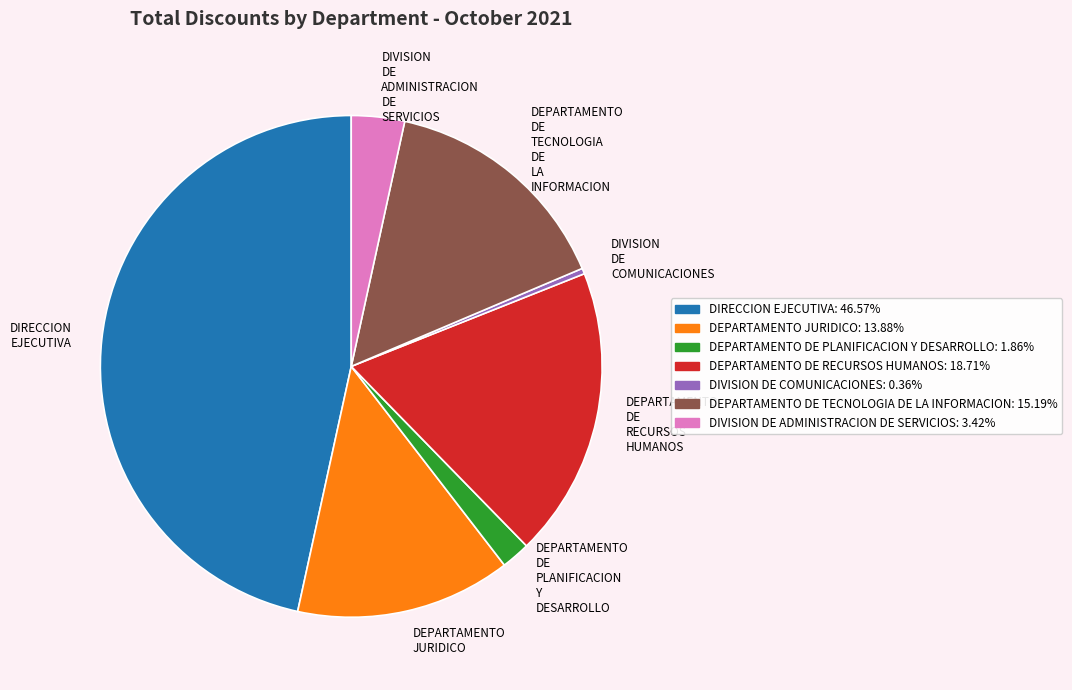

Is there a majority slice in this chart?

No